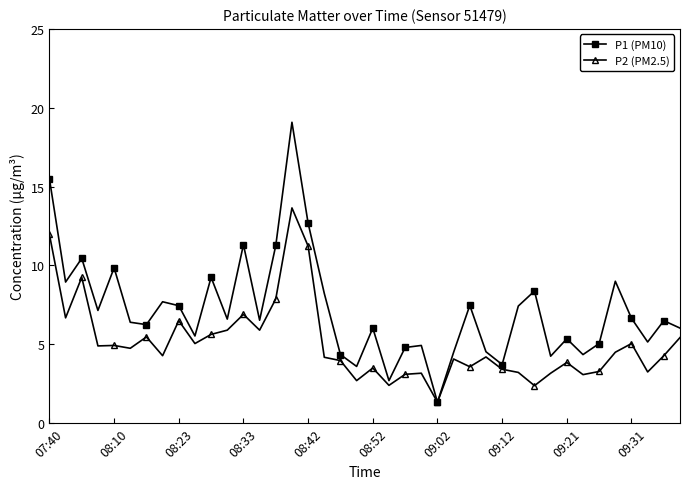

Which series has the largest range (max minus min)?

P1 (PM10)